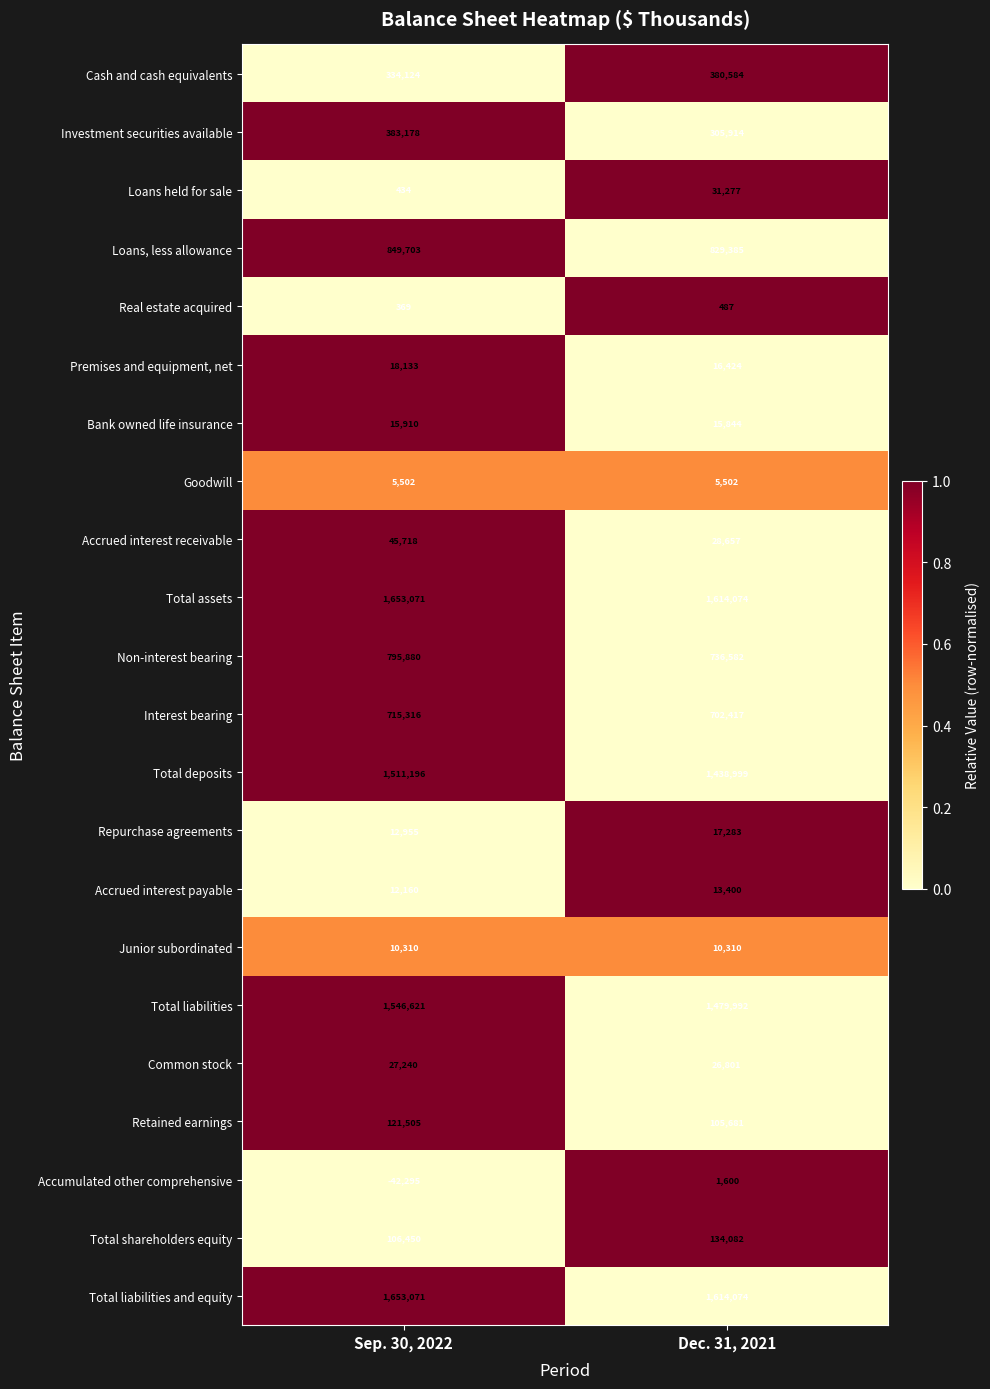

The Real estate acquired series shows 142 at Sep. 30, 2022. True or false?

False